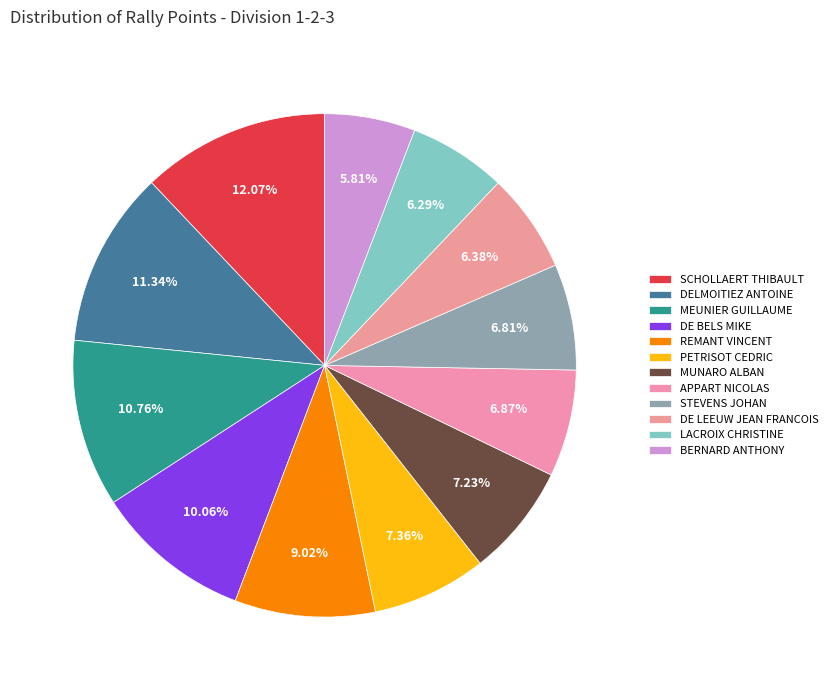

Between MEUNIER GUILLAUME and PETRISOT CEDRIC, which is larger?

MEUNIER GUILLAUME